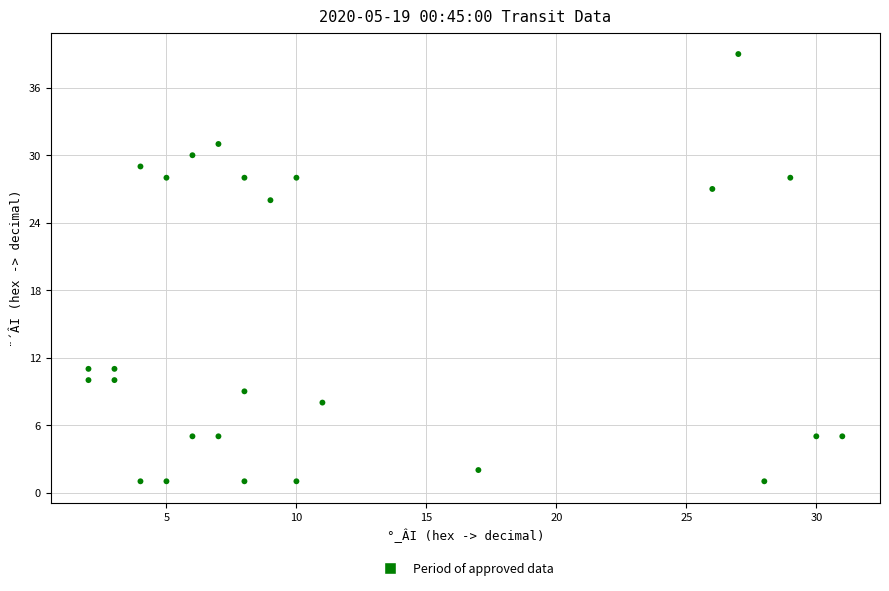

What Y value in the scatter plot is closest to 20?

26